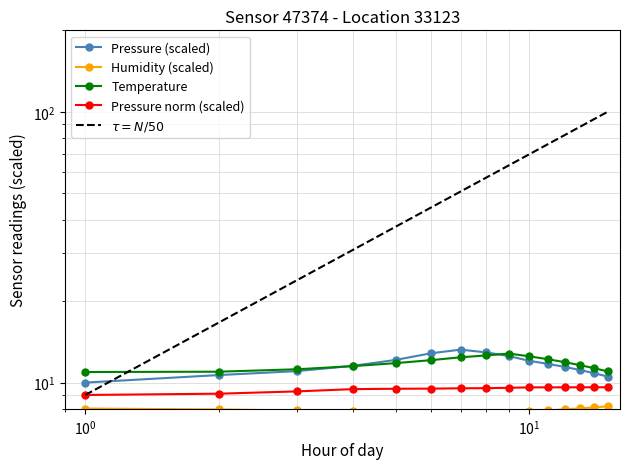

True or false: humidity and pressure_norm intersect in this chart.

False